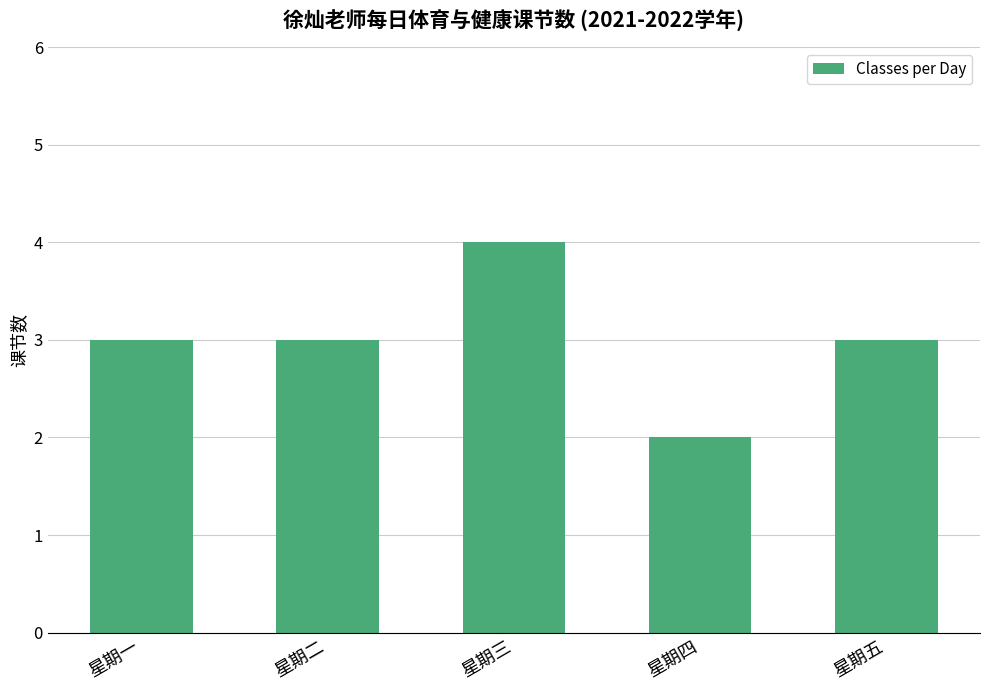

Count the values in the range 3 to 4.

4